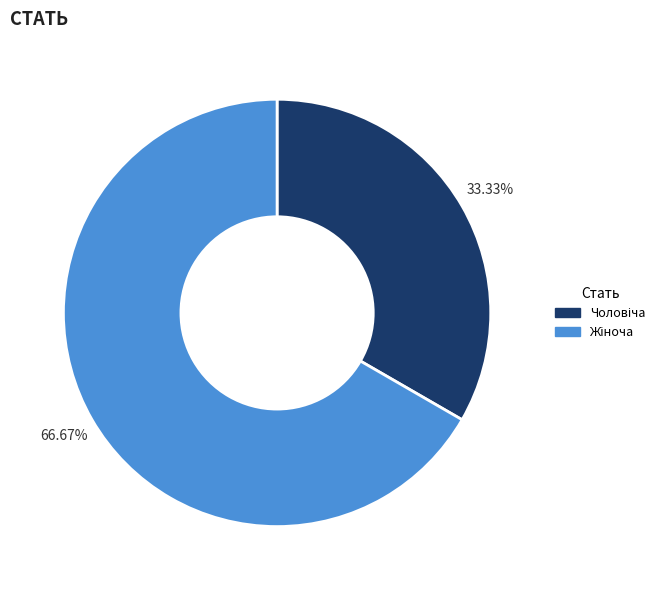

Is there a majority slice in this chart?

Yes